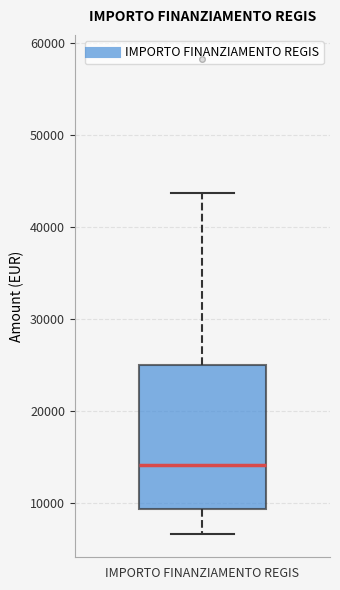

Transcribe this box plot: give where the median line is, the range the box spans, and where the two whiskers end, as read against the y-axis. The values are not printed on the chart, so give them approximately, as read against the axis.

median 14000, box 9000 to 25000, whiskers 7000 to 44000